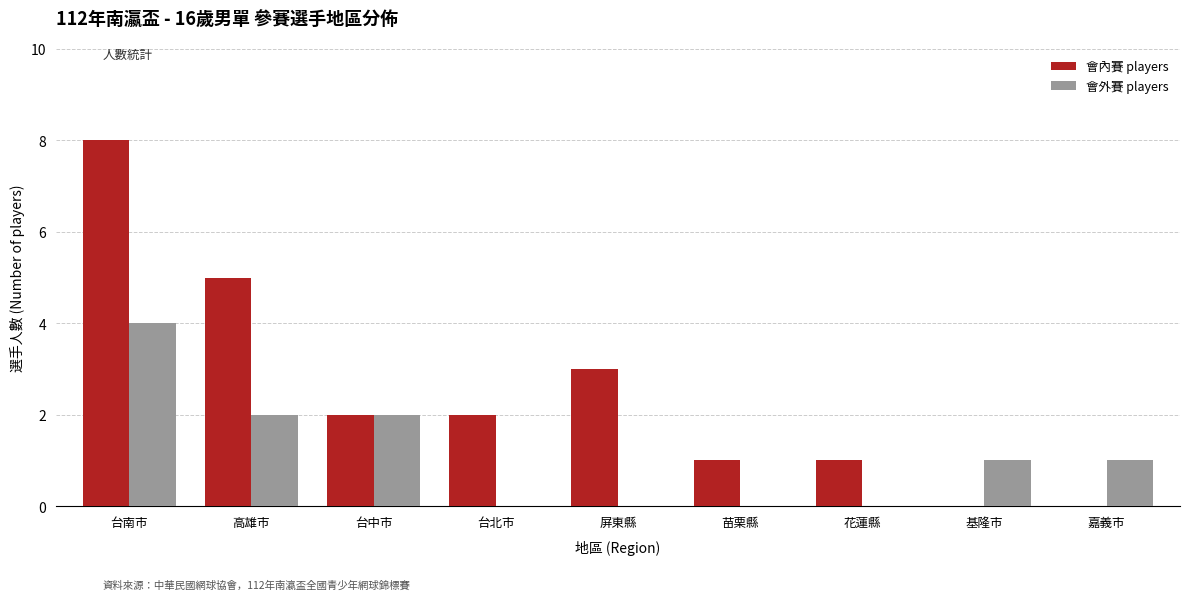

Is it true that 會內賽 players equals 3 at 屏東縣?

True